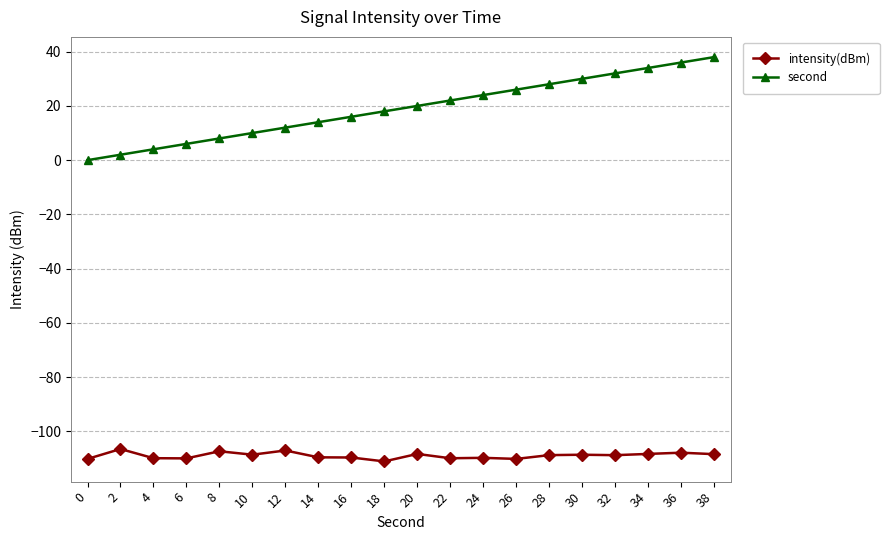

Which series has the largest total across all categories?

second